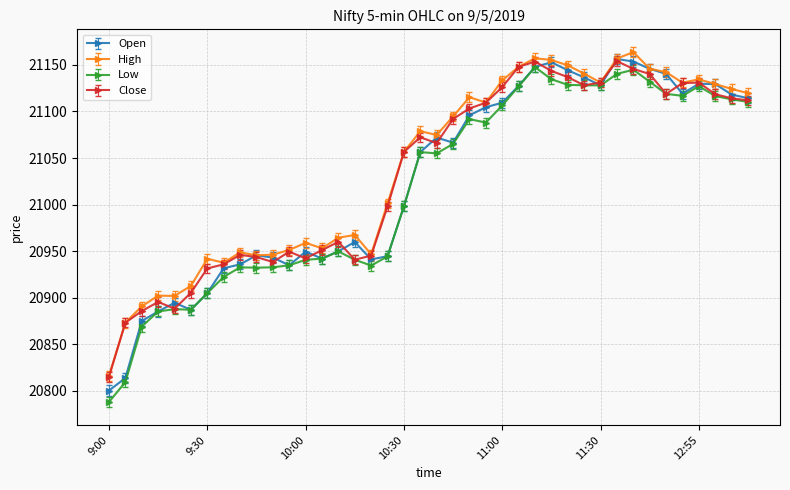

How many lines are shown in the chart?

4